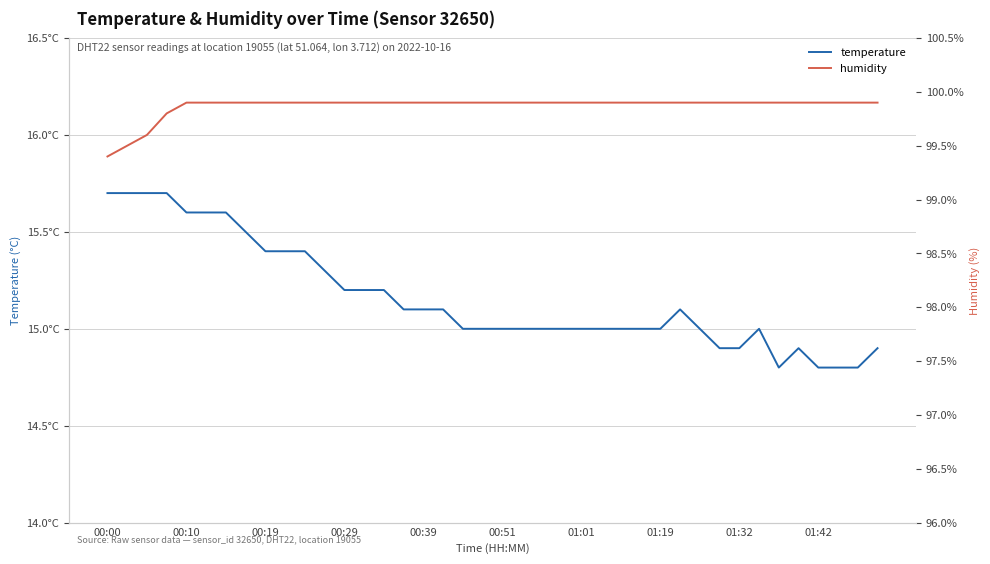

What is the sum of the temperature values at 21 and 15?

30.1